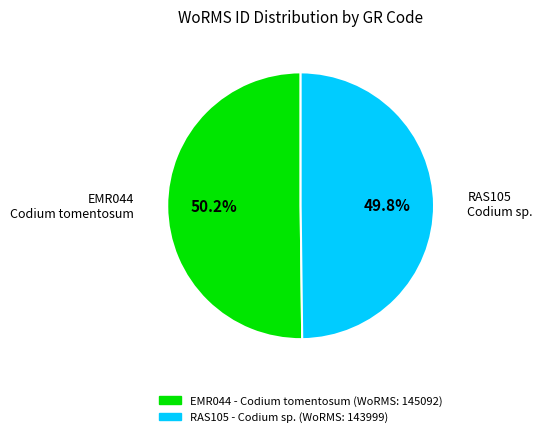

How many segments does this pie chart have?

2